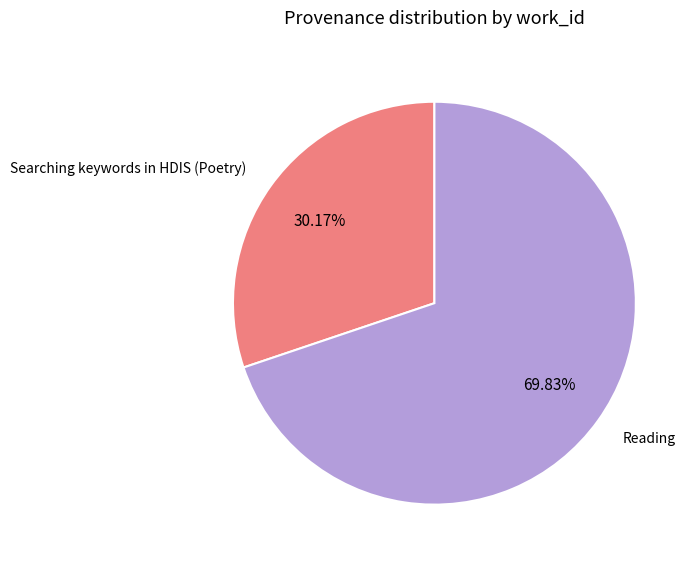

How many slices are in this pie chart?

2